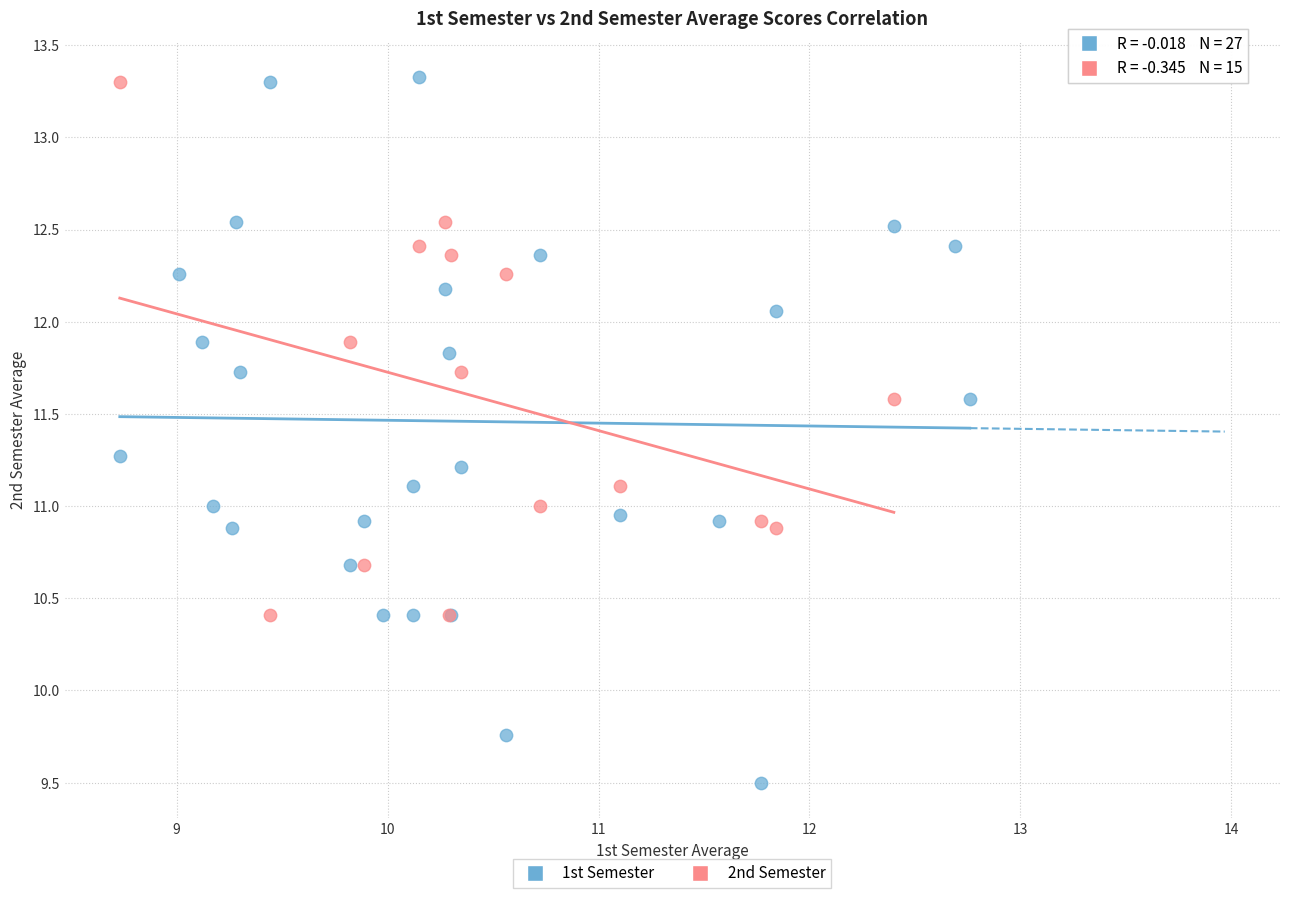

Which series reaches the minimum Y coordinate?

1st Semester